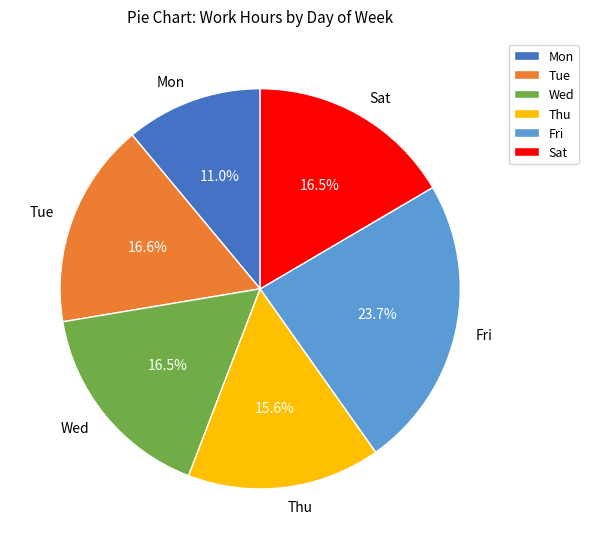

Is Tue the majority of the pie?

No